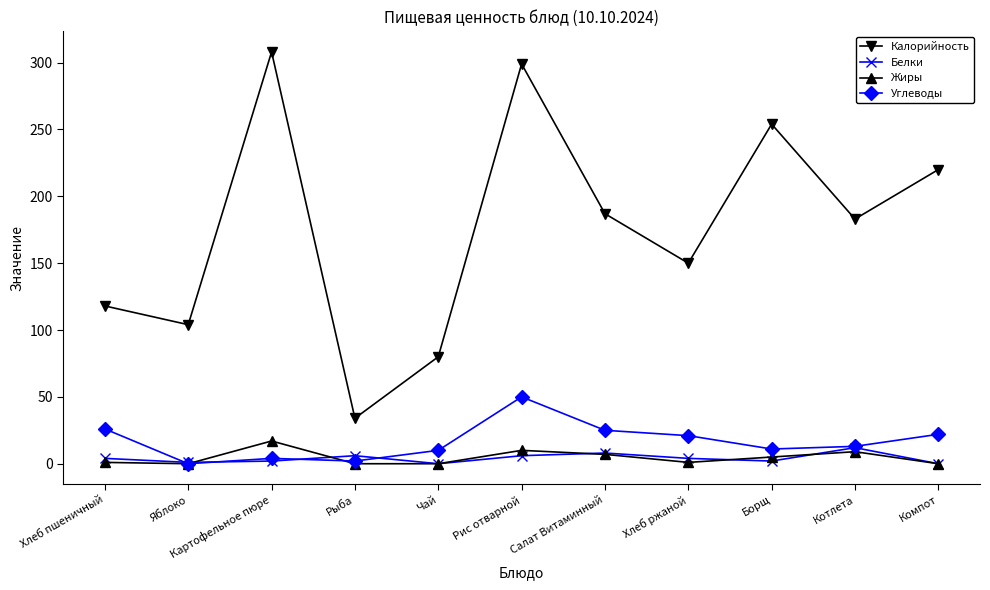

Which series changed the most between Картофельное пюре and Рыба?

Калорийность